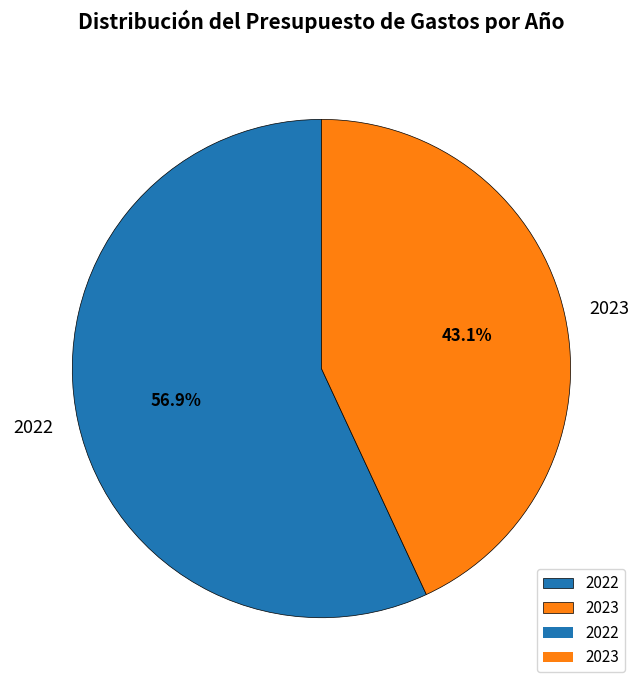

To the nearest percent, what is the average slice percentage?

50%